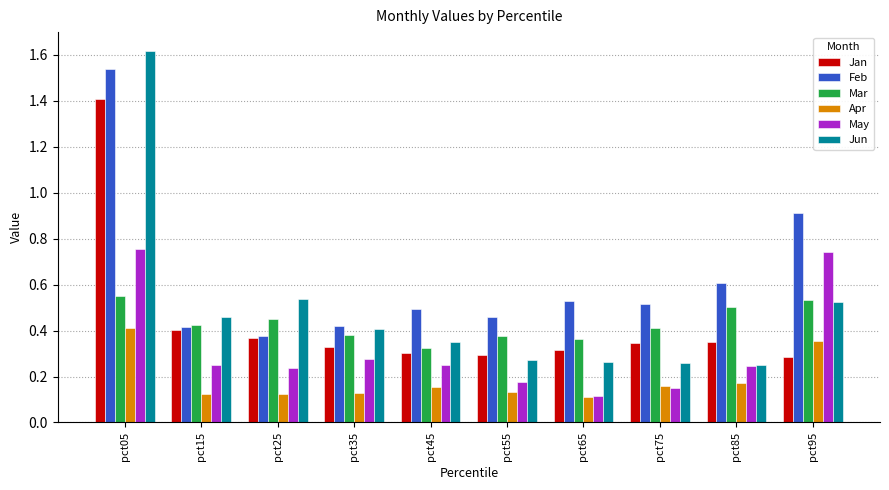

Rank the series by their maximum value, from highest to lowest.

Jun, Feb, Jan, May, Mar, Apr